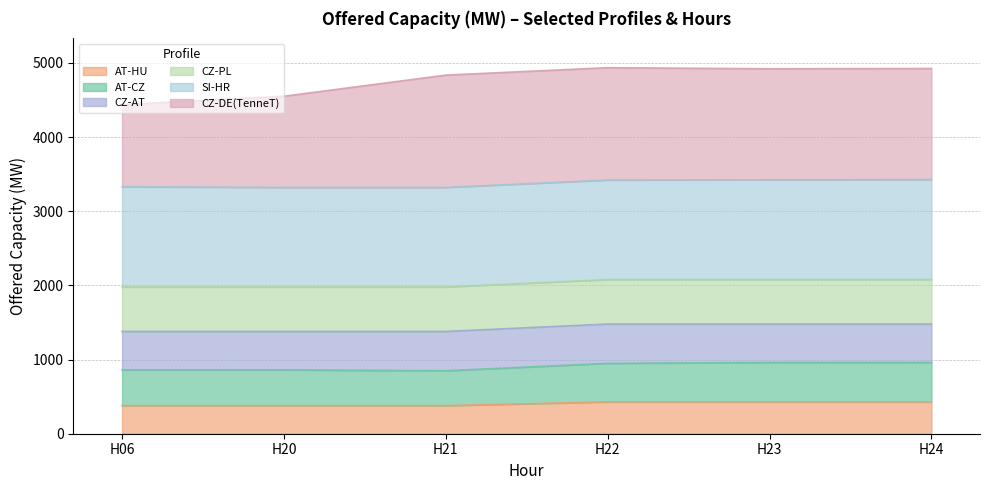

True or false: AT-HU and AT-CZ cross at least once.

False